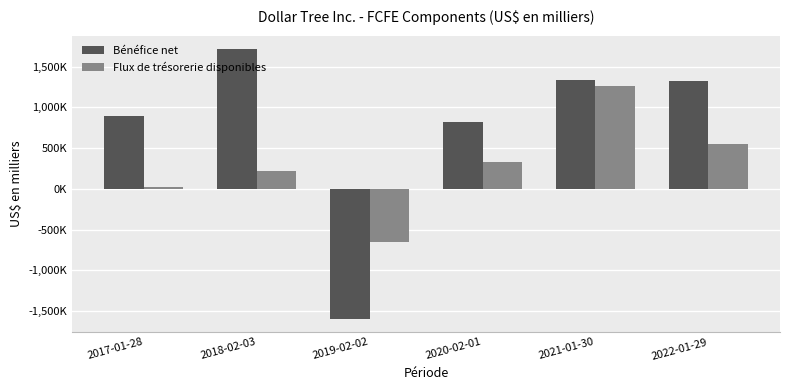

What is the average value of the Flux de trésorerie disponibles series?

292217